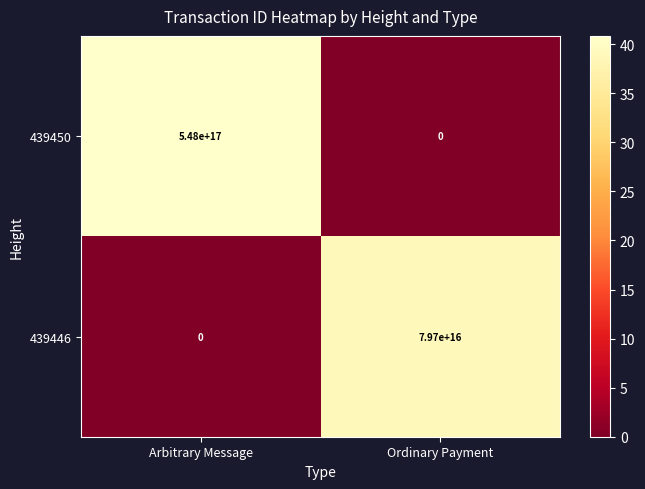

Where is 439446 nearest to the value 39850000000000000?

Arbitrary Message